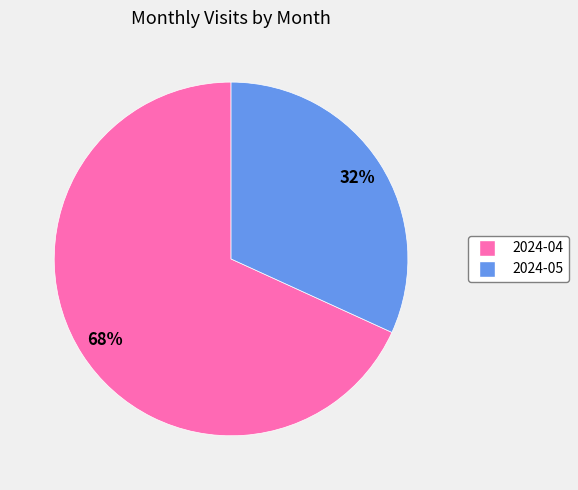

To the nearest percent, what is the difference between the 2024-05 and 2024-04 slice percentages?

36%